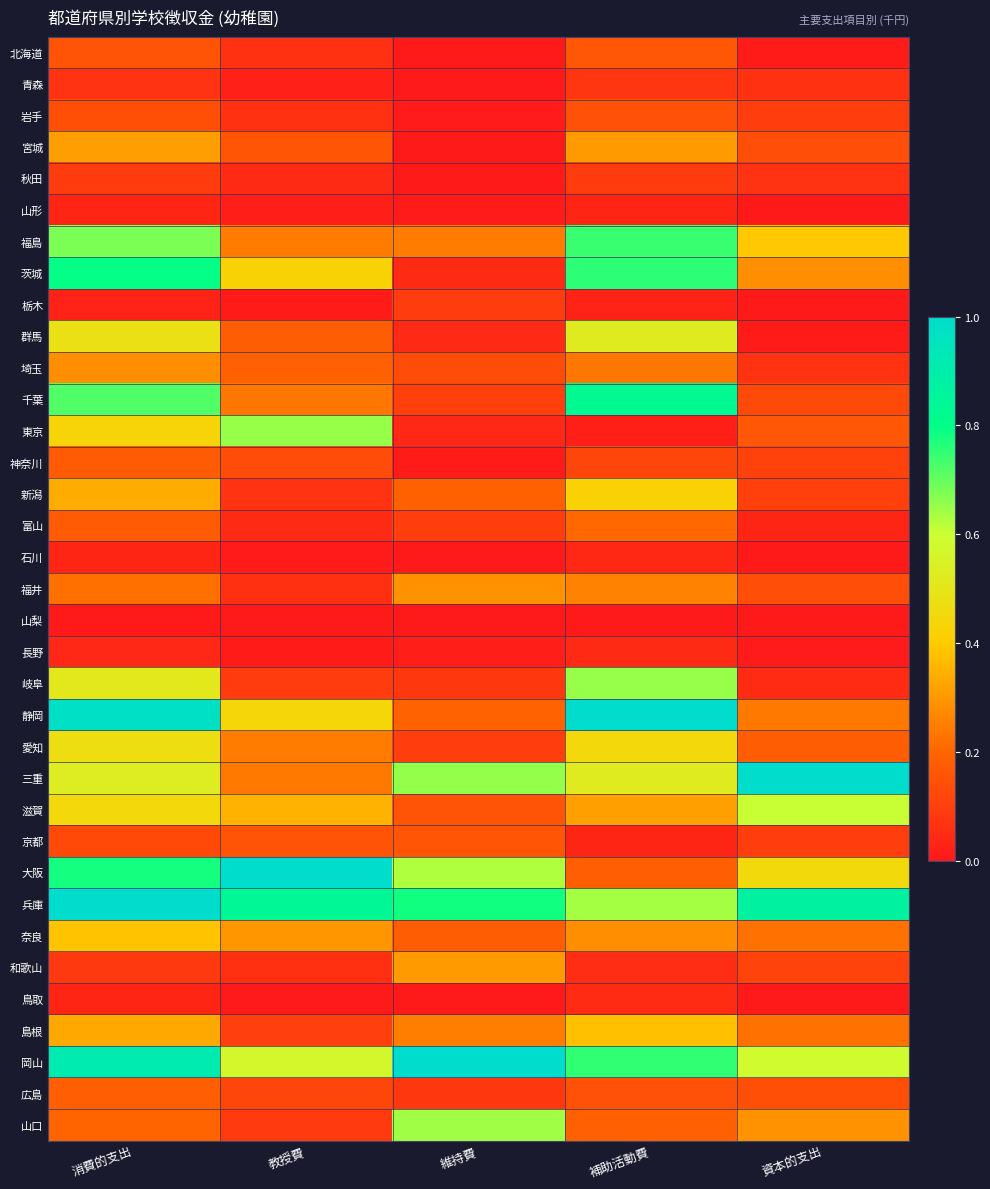

Reading left to right, extract all data points from this chart.

北海道: 消費的支出=0.2	教授費=0.1	維持費=0.0	補助活動費=0.2	資本的支出=0.0
青森: 消費的支出=0.1	教授費=0.0	維持費=0.0	補助活動費=0.1	資本的支出=0.1
岩手: 消費的支出=0.1	教授費=0.1	維持費=0.0	補助活動費=0.1	資本的支出=0.1
宮城: 消費的支出=0.3	教授費=0.2	維持費=0.0	補助活動費=0.3	資本的支出=0.1
秋田: 消費的支出=0.1	教授費=0.0	維持費=0.0	補助活動費=0.1	資本的支出=0.1
山形: 消費的支出=0.0	教授費=0.0	維持費=0.0	補助活動費=0.0	資本的支出=0.0
福島: 消費的支出=0.7	教授費=0.2	維持費=0.2	補助活動費=0.7	資本的支出=0.4
茨城: 消費的支出=0.8	教授費=0.4	維持費=0.0	補助活動費=0.8	資本的支出=0.3
栃木: 消費的支出=0.0	教授費=0.0	維持費=0.1	補助活動費=0.0	資本的支出=0.0
群馬: 消費的支出=0.5	教授費=0.2	維持費=0.0	補助活動費=0.5	資本的支出=0.0
埼玉: 消費的支出=0.3	教授費=0.2	維持費=0.1	補助活動費=0.2	資本的支出=0.1
千葉: 消費的支出=0.7	教授費=0.2	維持費=0.1	補助活動費=0.8	資本的支出=0.1
東京: 消費的支出=0.4	教授費=0.7	維持費=0.0	補助活動費=0.0	資本的支出=0.2
神奈川: 消費的支出=0.2	教授費=0.1	維持費=0.0	補助活動費=0.1	資本的支出=0.1
新潟: 消費的支出=0.3	教授費=0.1	維持費=0.2	補助活動費=0.4	資本的支出=0.1
富山: 消費的支出=0.2	教授費=0.0	維持費=0.1	補助活動費=0.2	資本的支出=0.0
石川: 消費的支出=0.0	教授費=0.0	維持費=0.0	補助活動費=0.0	資本的支出=0.0
福井: 消費的支出=0.2	教授費=0.1	維持費=0.3	補助活動費=0.3	資本的支出=0.1
山梨: 消費的支出=0.0	教授費=0.0	維持費=0.0	補助活動費=0.0	資本的支出=0.0
長野: 消費的支出=0.0	教授費=0.0	維持費=0.0	補助活動費=0.0	資本的支出=0.0
岐阜: 消費的支出=0.5	教授費=0.1	維持費=0.1	補助活動費=0.7	資本的支出=0.0
静岡: 消費的支出=1.0	教授費=0.4	維持費=0.2	補助活動費=1.0	資本的支出=0.2
愛知: 消費的支出=0.5	教授費=0.2	維持費=0.1	補助活動費=0.4	資本的支出=0.2
三重: 消費的支出=0.5	教授費=0.2	維持費=0.7	補助活動費=0.5	資本的支出=1.0
滋賀: 消費的支出=0.4	教授費=0.4	維持費=0.2	補助活動費=0.3	資本的支出=0.6
京都: 消費的支出=0.1	教授費=0.2	維持費=0.2	補助活動費=0.0	資本的支出=0.1
大阪: 消費的支出=0.8	教授費=1.0	維持費=0.6	補助活動費=0.2	資本的支出=0.5
兵庫: 消費的支出=1.0	教授費=0.8	維持費=0.8	補助活動費=0.6	資本的支出=0.9
奈良: 消費的支出=0.4	教授費=0.3	維持費=0.2	補助活動費=0.3	資本的支出=0.2
和歌山: 消費的支出=0.1	教授費=0.1	維持費=0.3	補助活動費=0.1	資本的支出=0.1
鳥取: 消費的支出=0.0	教授費=0.0	維持費=0.0	補助活動費=0.0	資本的支出=0.0
島根: 消費的支出=0.3	教授費=0.1	維持費=0.2	補助活動費=0.4	資本的支出=0.2
岡山: 消費的支出=0.9	教授費=0.6	維持費=1.0	補助活動費=0.8	資本的支出=0.6
広島: 消費的支出=0.2	教授費=0.1	維持費=0.1	補助活動費=0.1	資本的支出=0.1
山口: 消費的支出=0.2	教授費=0.1	維持費=0.6	補助活動費=0.2	資本的支出=0.3